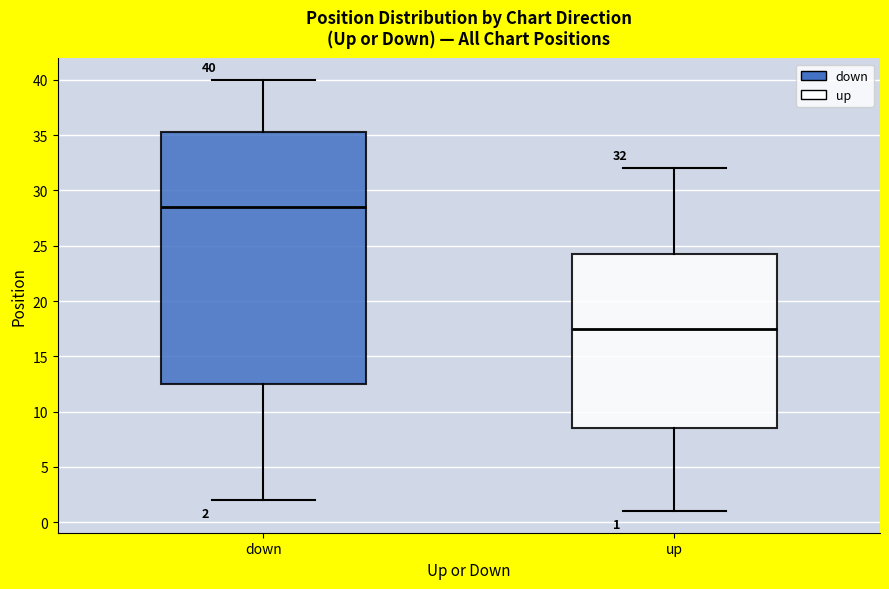

Which box is the tallest, from its lower edge to its upper edge?

down